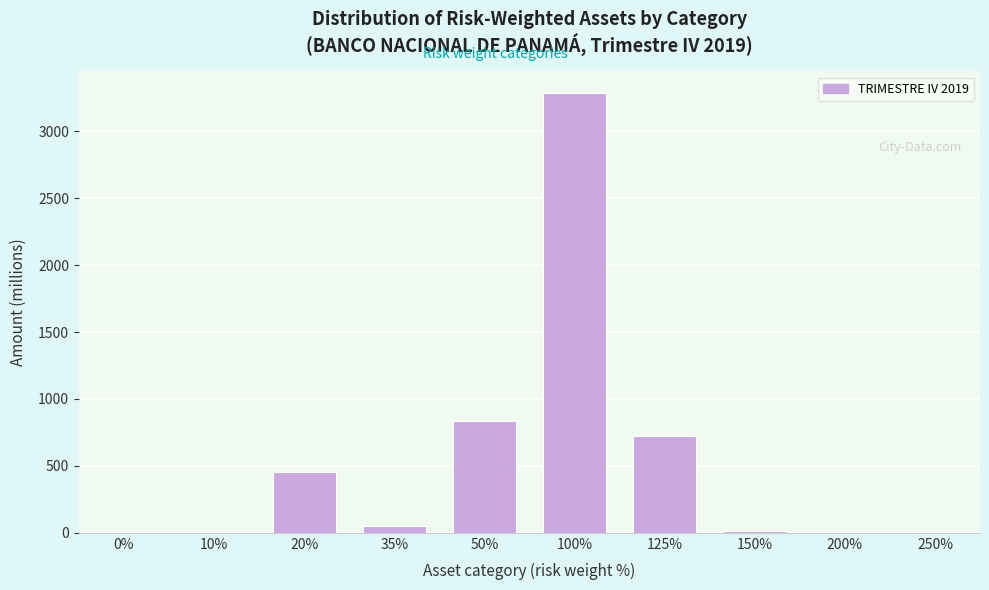

What is the sum of all values?

5358.8